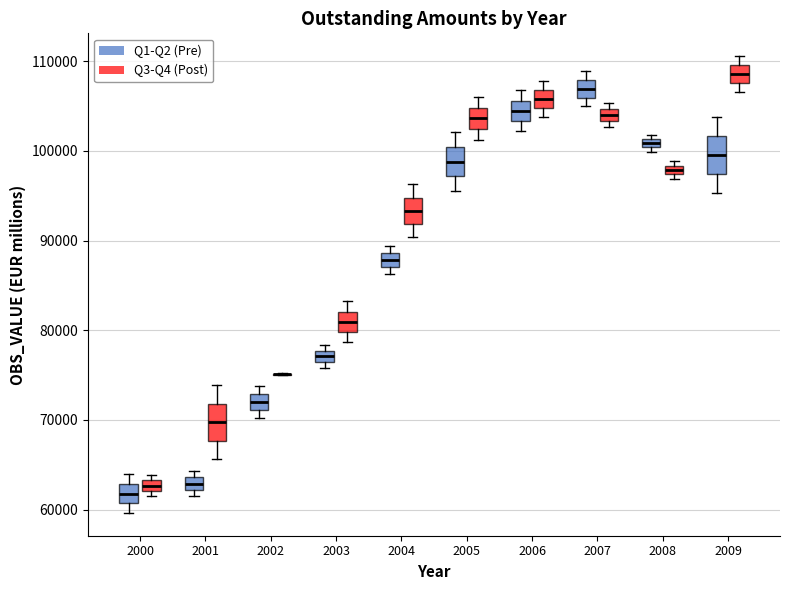

Where does the median line of the box for 2007 (Q1-Q2 (Pre)) sit on the y-axis? The values are not printed on the chart, so give them approximately, as read against the axis.

107000